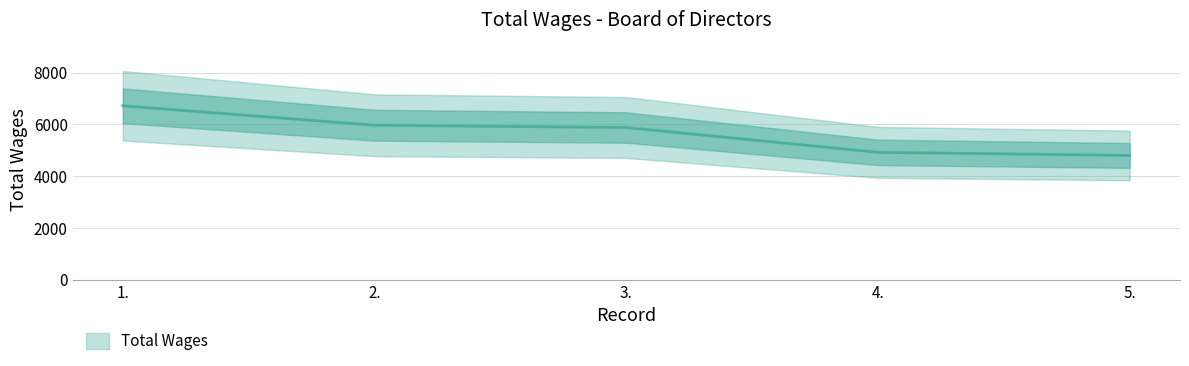

What is the smallest value displayed?

4800